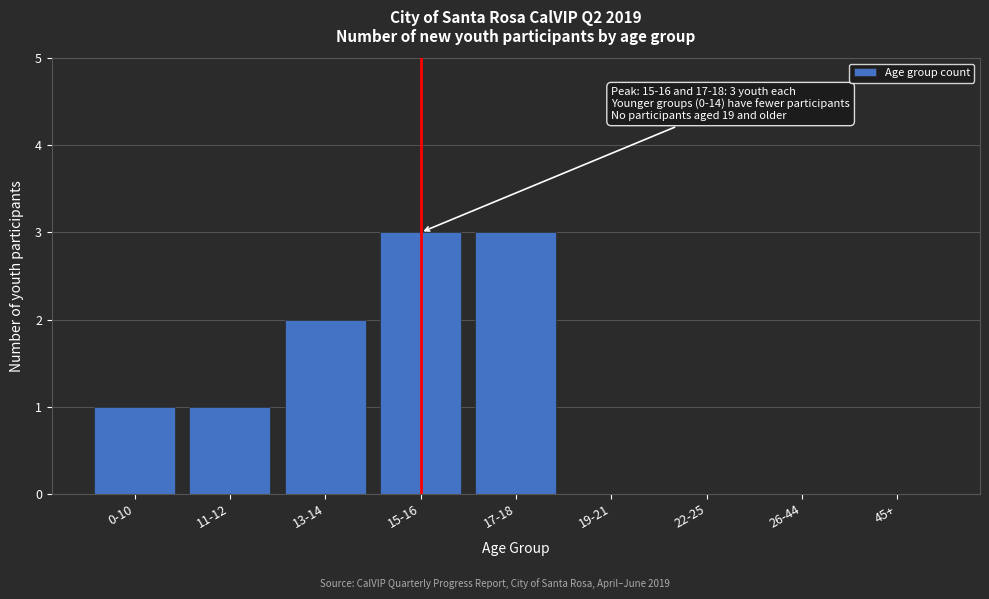

Reading left to right, transcribe all the data shown in this chart.

0-10=1	11-12=1	13-14=2	15-16=3	17-18=3	19-21=0	22-25=0	26-44=0	45+=0